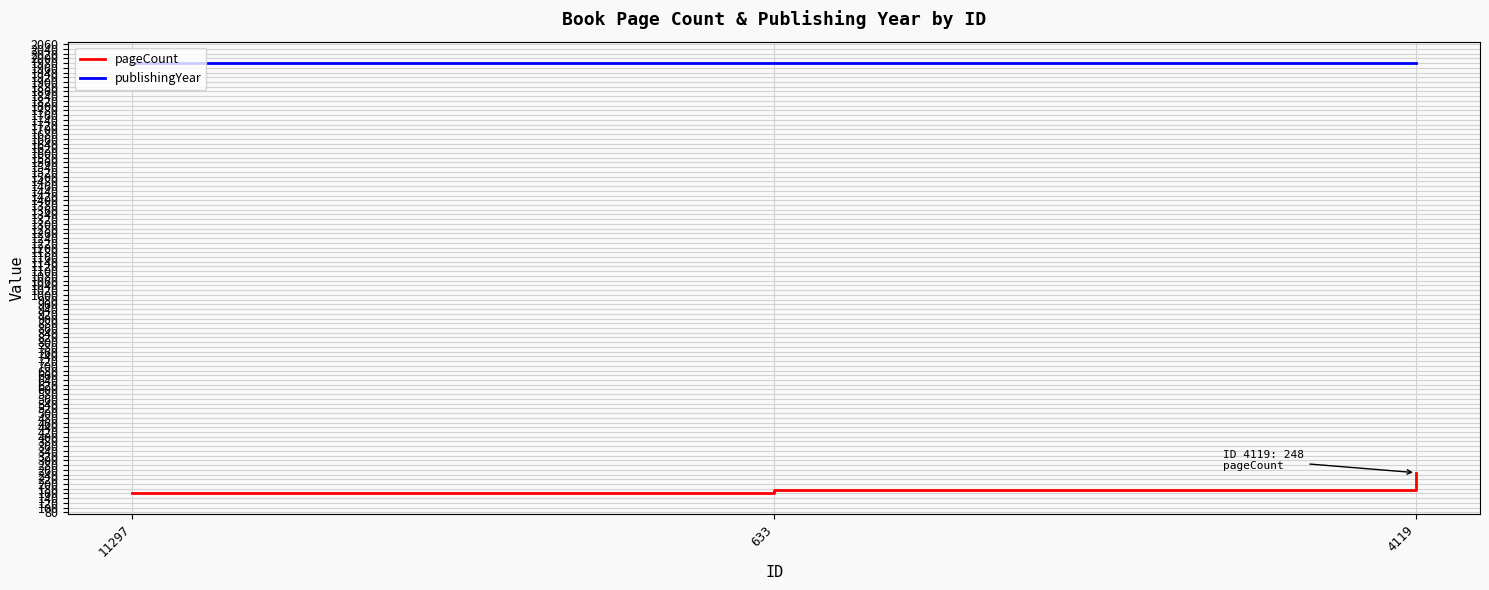

The publishingYear series shows 3232 at 11297. True or false?

False